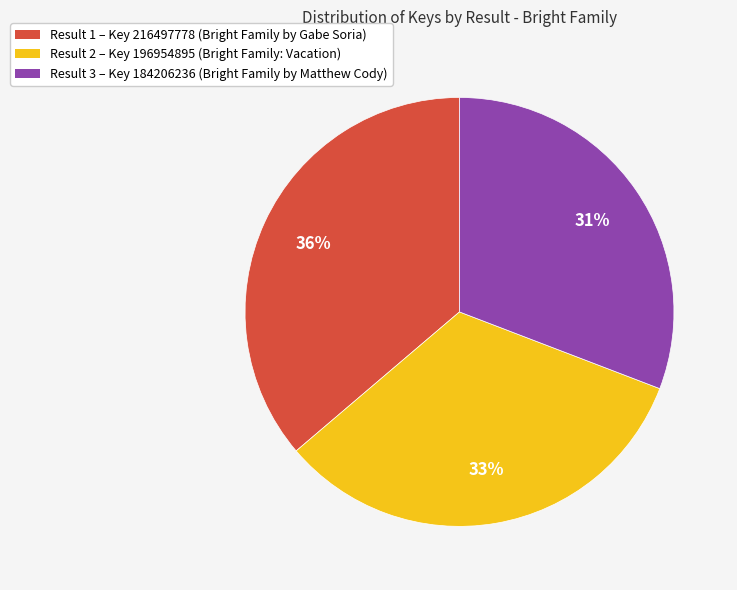

Count the number of slices in the pie.

3